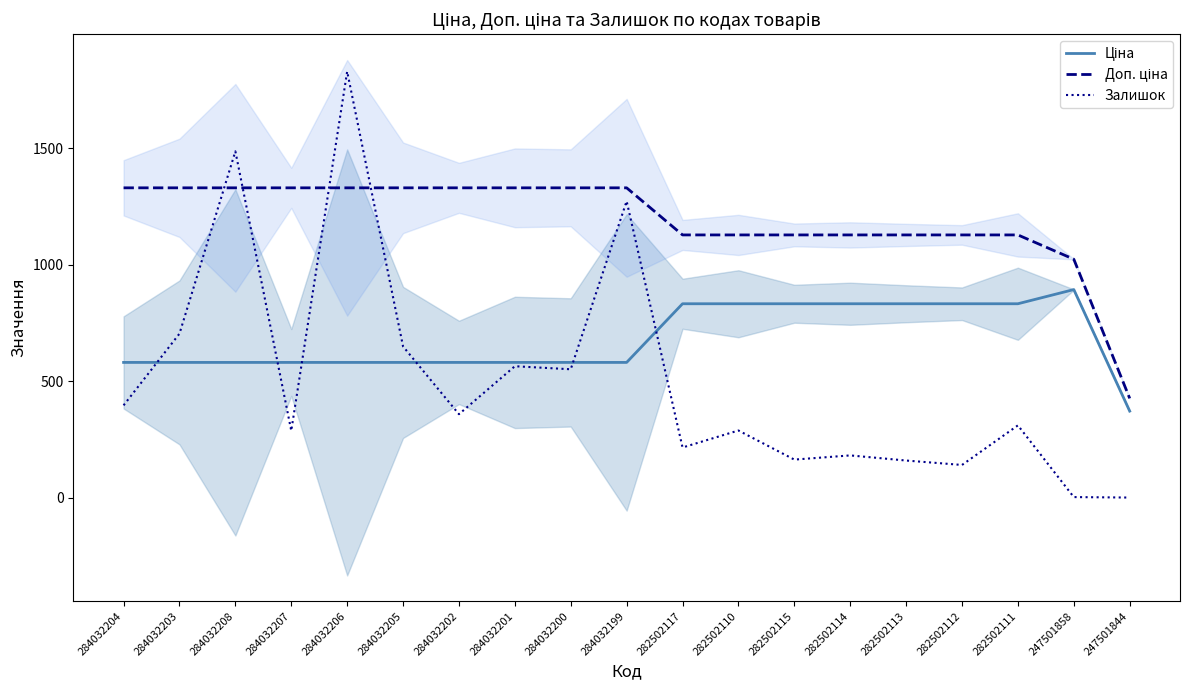

How many distinct data groups are displayed?

3